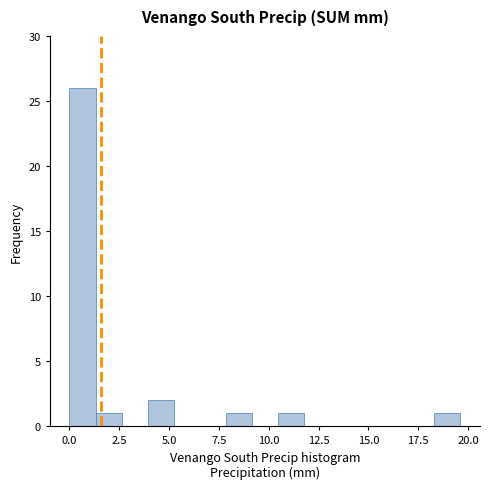

Read against the x-axis, roughly where is the centre of the tallest bar?

0.5